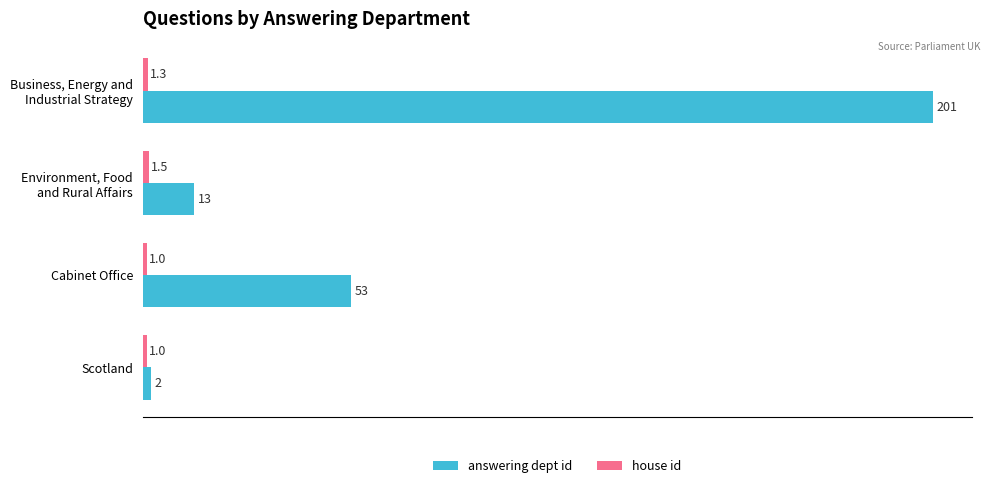

What is the minimum value shown in the chart?

1.0